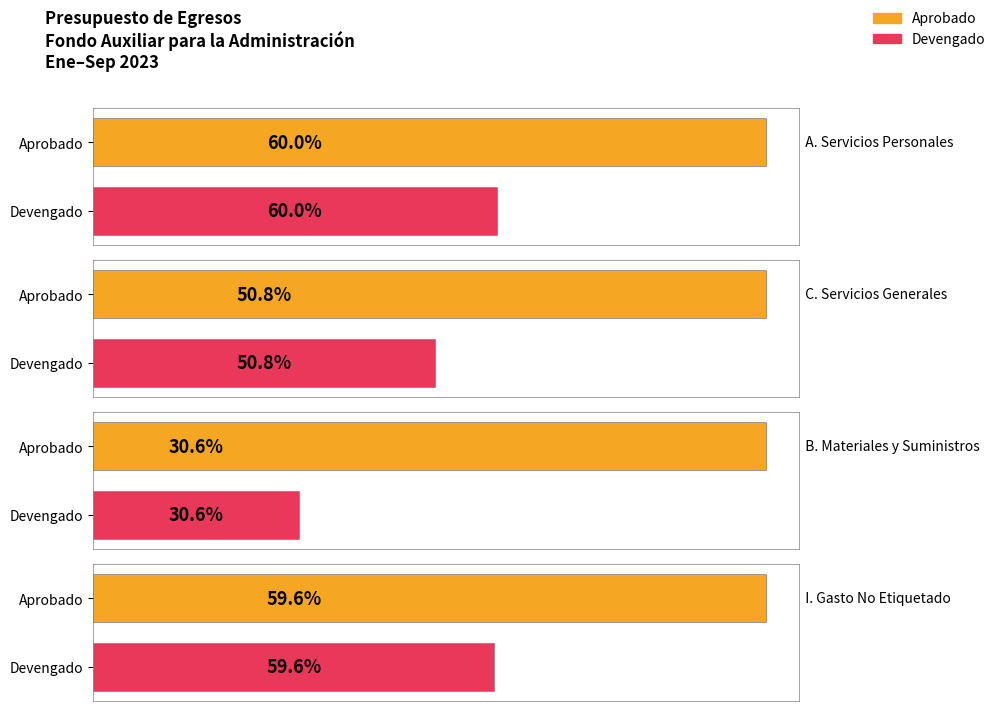

What is the difference between the Aprobado values at A. Servicios Personales and I. Gasto No Etiquetado?

21382354.0